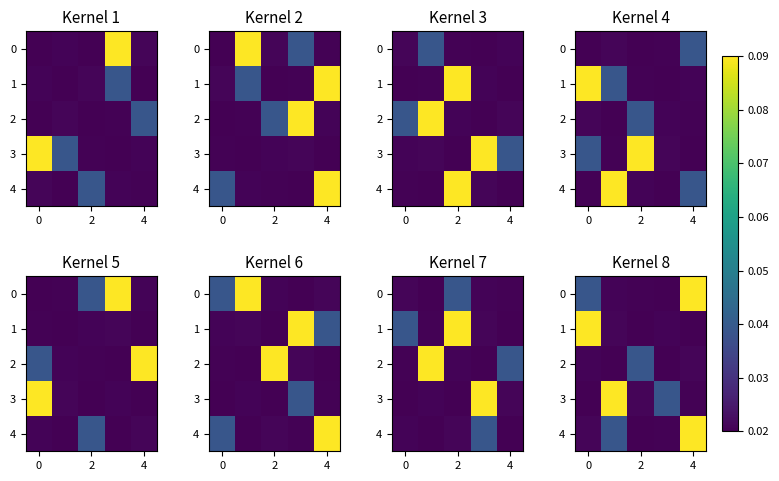

What is the difference between the maximum and minimum values in the 1 series?

0.1